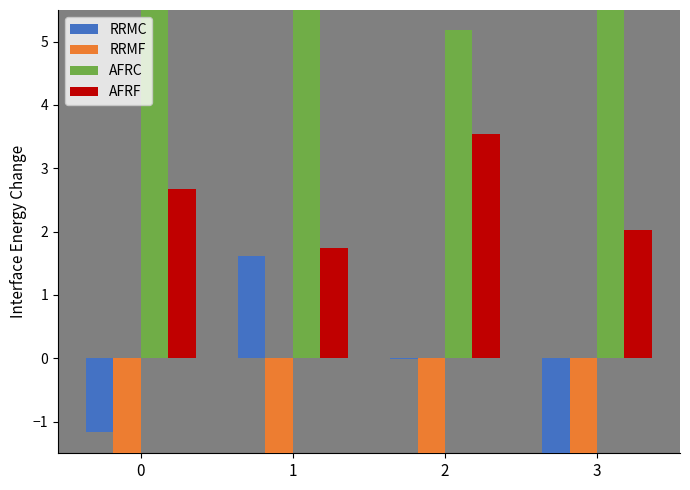

Reading left to right, what are all the values shown in this chart?

RRMC: -1.2	1.6	-0.0	-1.6
RRMF: -13.6	-8.7	-19.3	-11.1
AFRC: 7.5	8.7	5.2	6.5
AFRF: 2.7	1.7	3.5	2.0